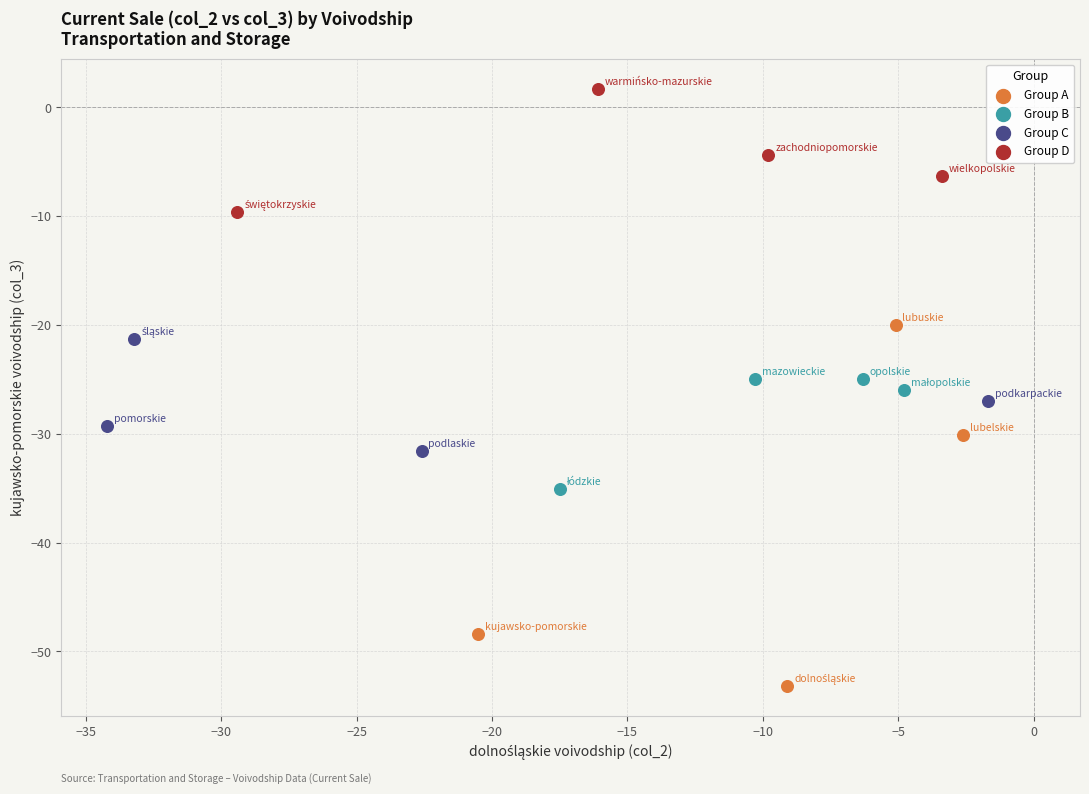

Which series reaches the maximum Y coordinate?

Group D